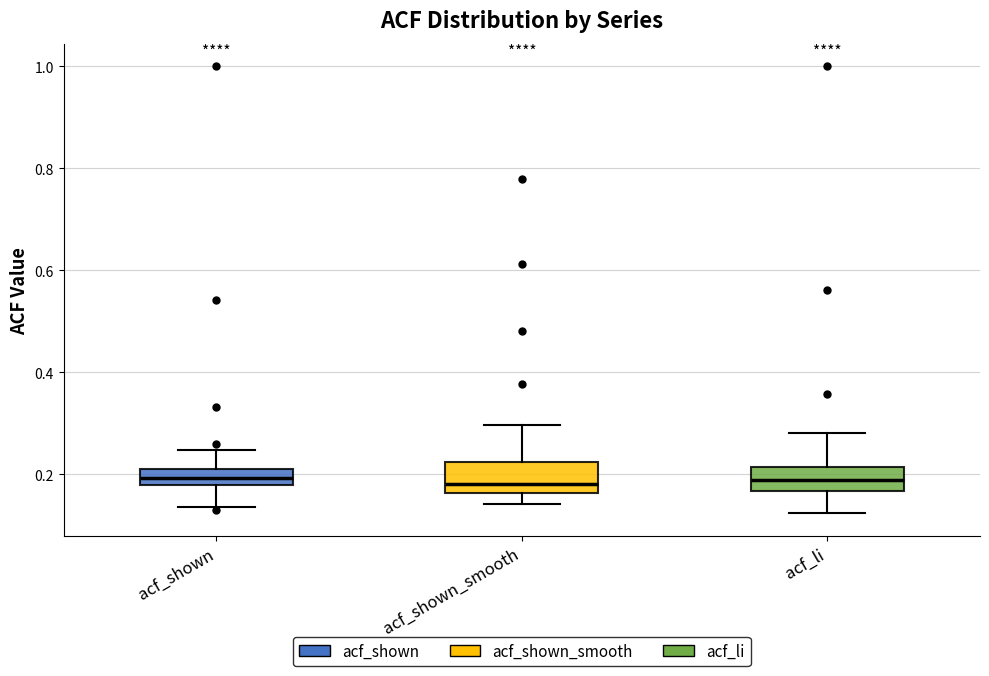

Where does the median line of the box for acf_shown_smooth sit on the y-axis? The values are not printed on the chart, so give them approximately, as read against the axis.

0.18